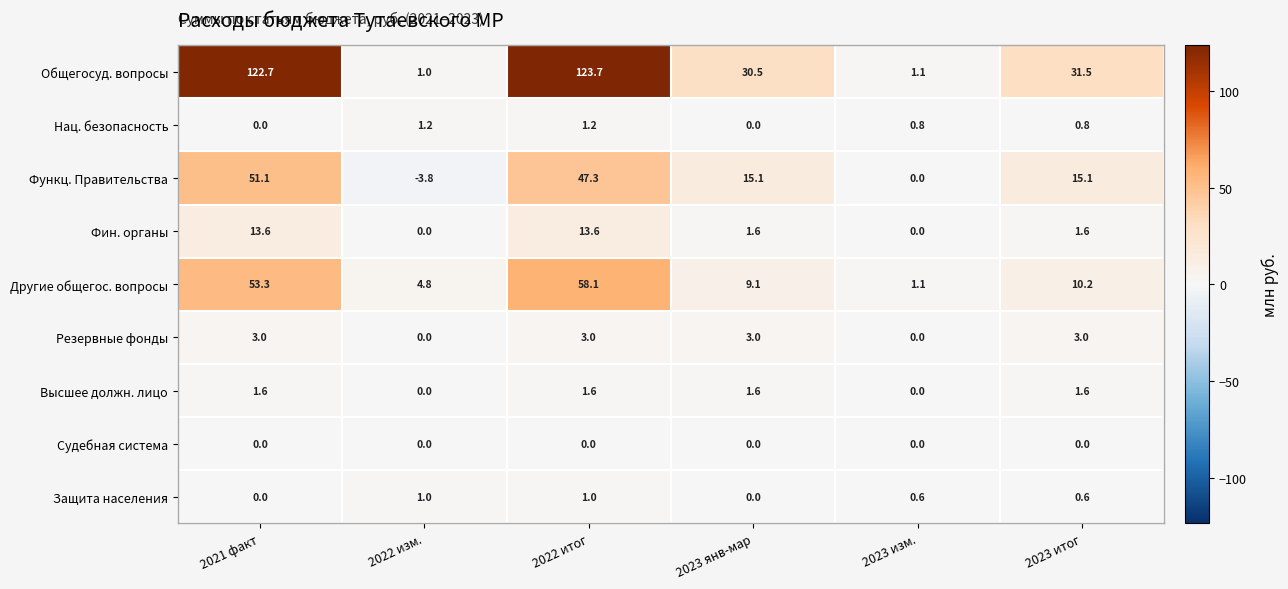

What is the maximum value shown in the chart?

123.7